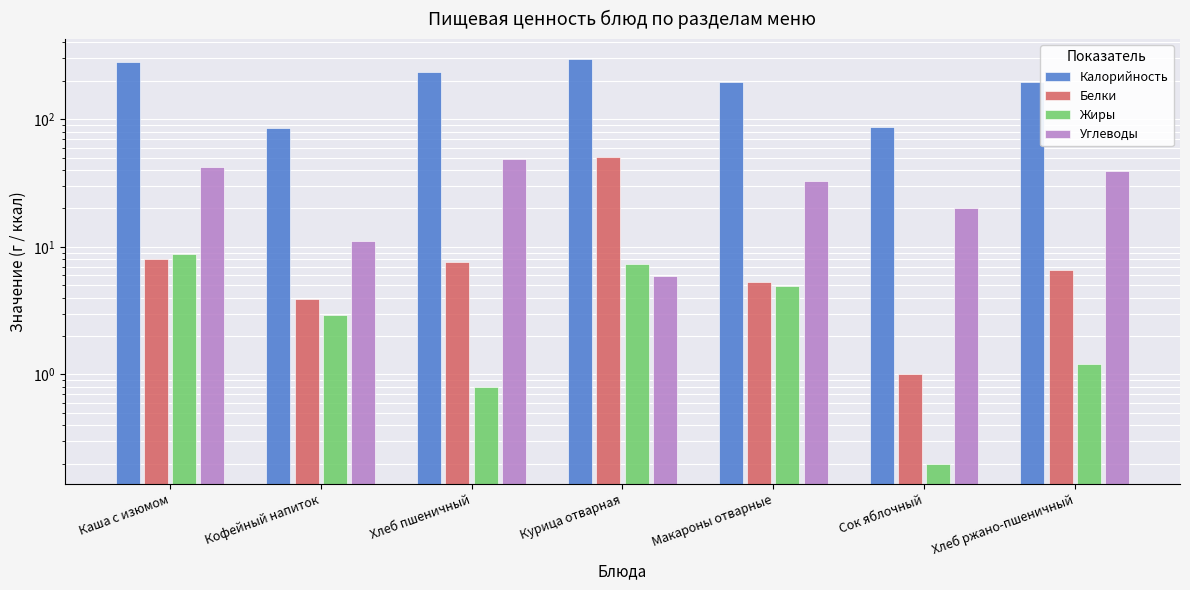

What is the approximate value of Белки at Хлеб ржано-пшеничный?

6.6